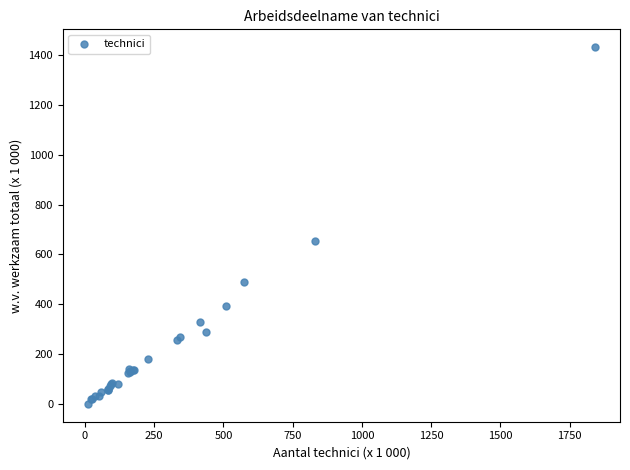

What Y value in the scatter plot is closest to 716?

655